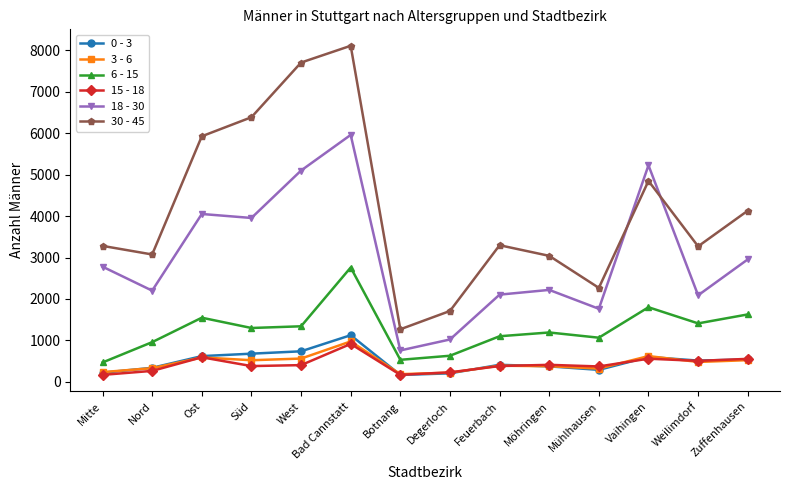

What is the difference between the 0 - 3 values at Möhringen and Süd?

306